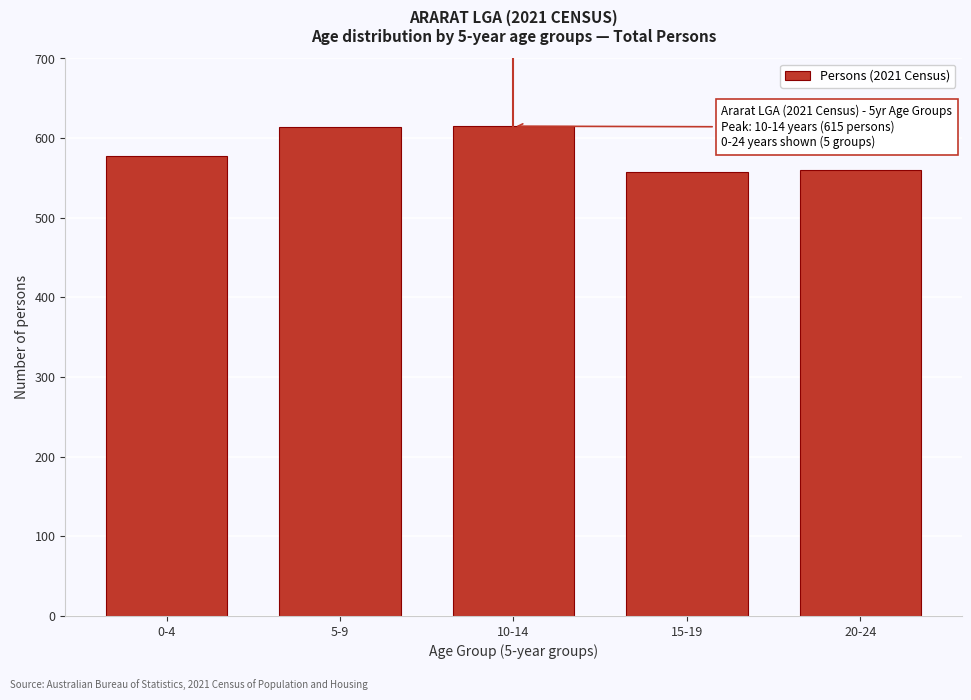

What is the value of the 4th bar from the left?

557